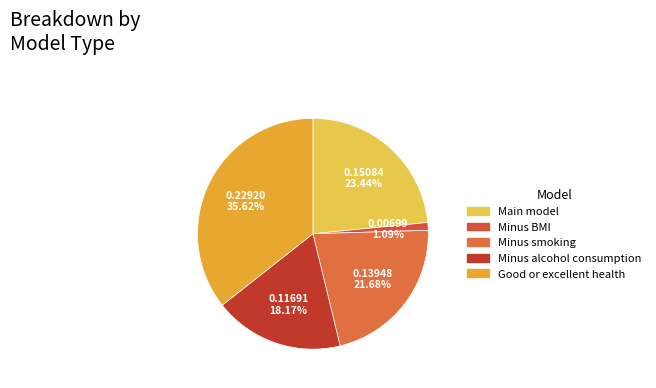

Which slice is the smallest?

Minus BMI